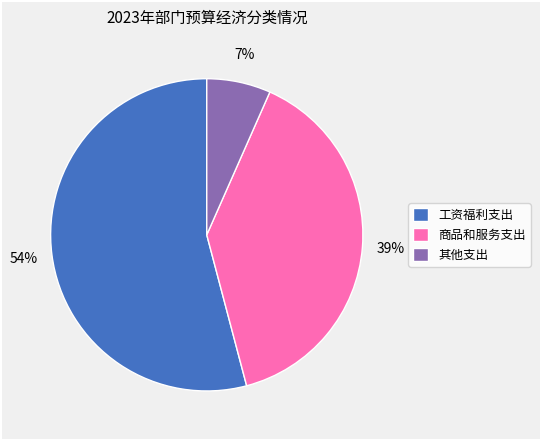

Rank the categories by value from highest to lowest.

工资福利支出, 商品和服务支出, 其他支出